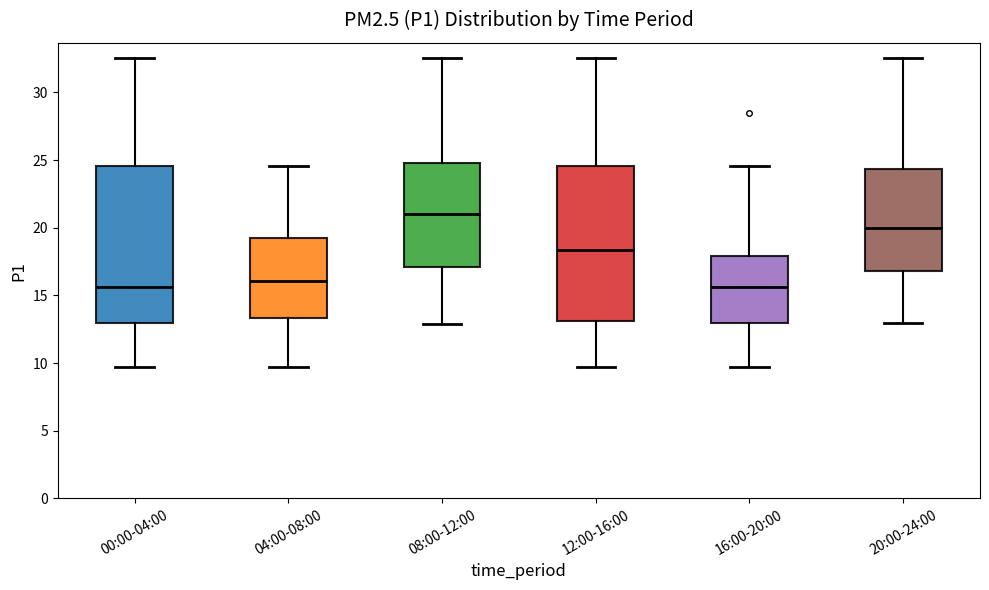

Which box has the highest median line?

08:00-12:00